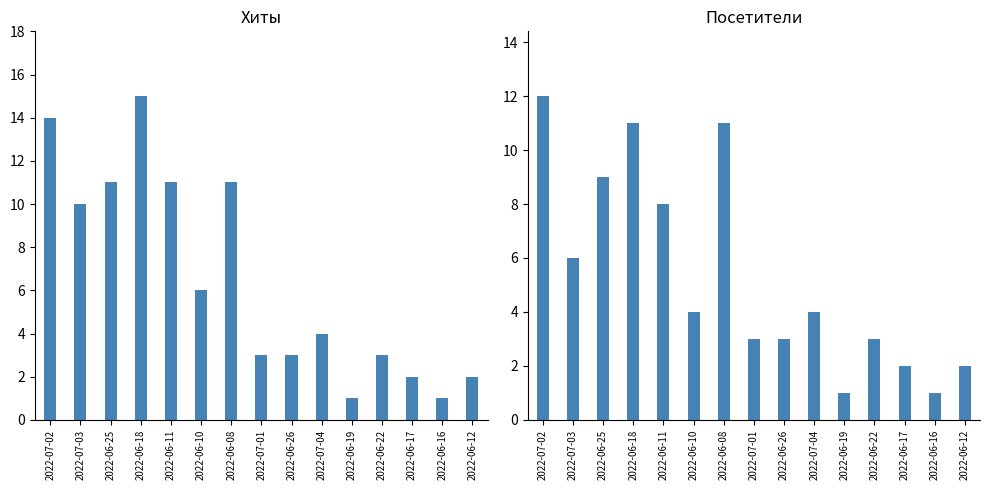

Does the chart contain stacked bars?

No